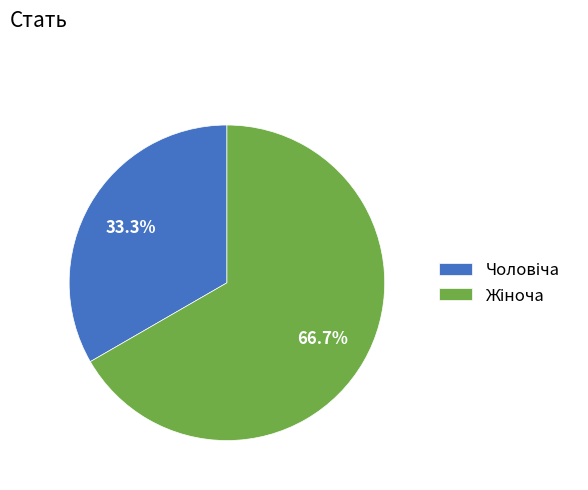

To the nearest percent, what is the average slice percentage?

50%